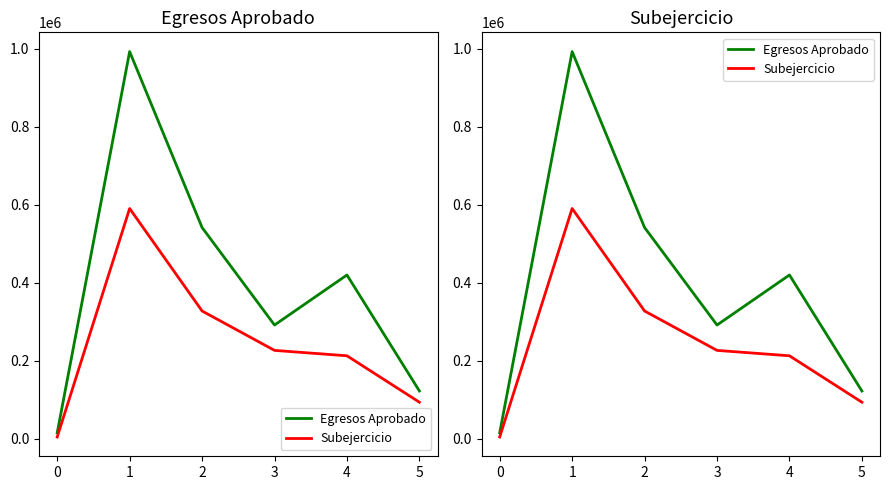

How many data points does each series have?

6